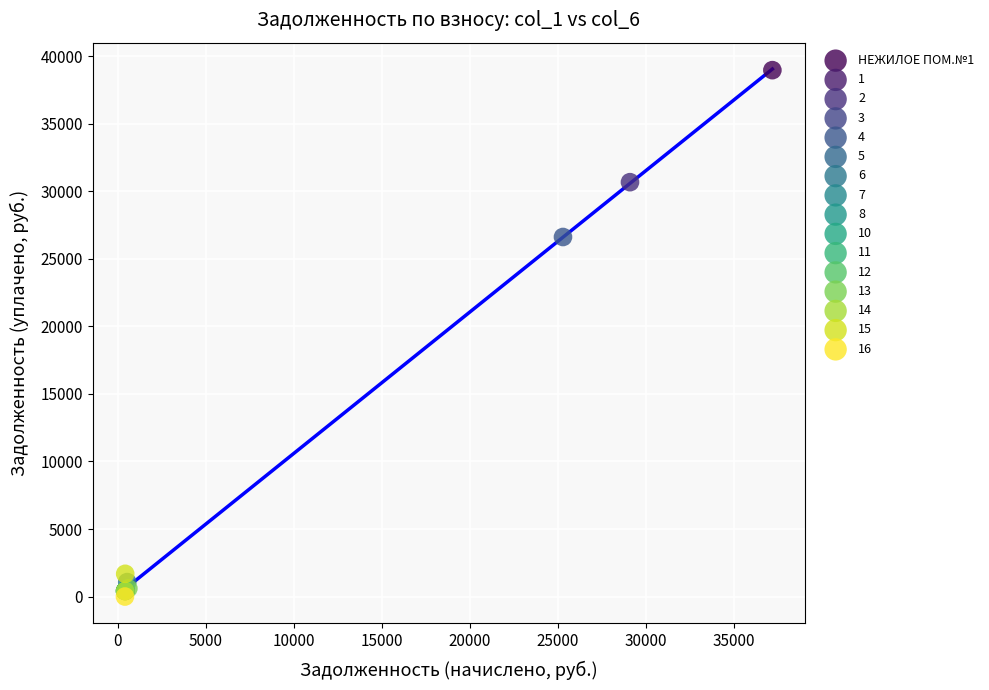

What are all the series names shown in the legend?

НЕЖИЛОЕ ПОМ.№1, 1, 2, 3, 4, 5, 6, 7, 8, 10, 11, 12, 13, 14, 15, 16